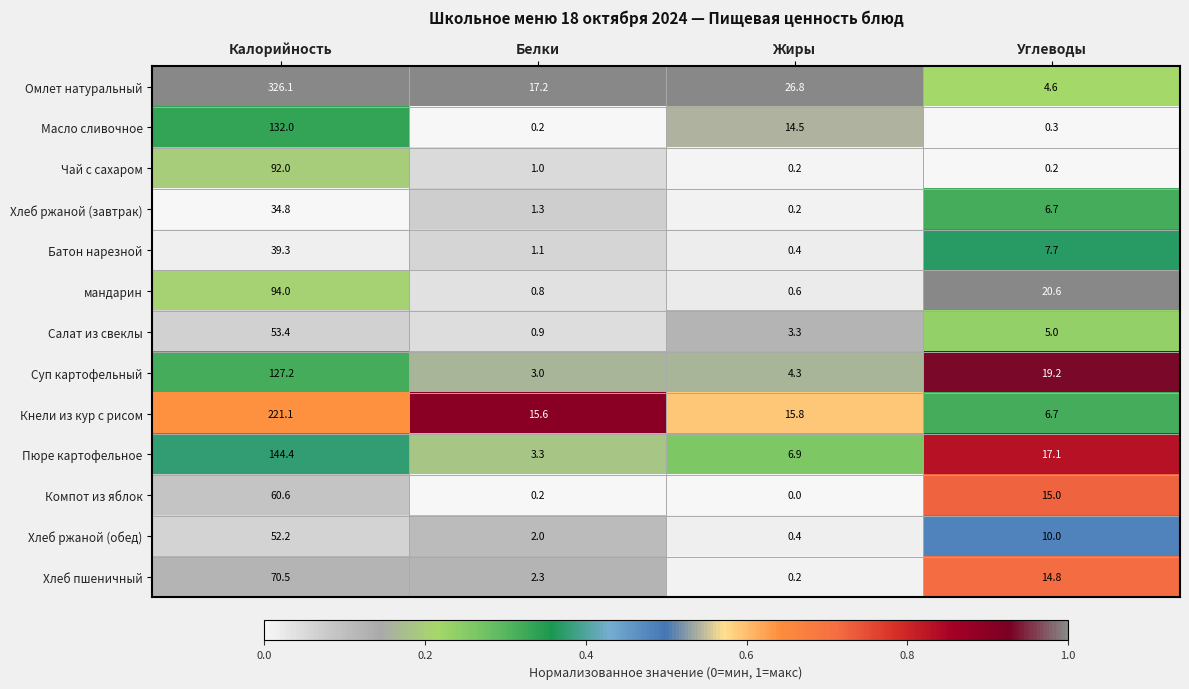

Rank the series at Калорийность from lowest to highest value.

Хлеб ржаной (завтрак), Батон нарезной, Хлеб ржаной (обед), Салат из свеклы, Компот из яблок, Хлеб пшеничный, Чай с сахаром, мандарин, Суп картофельный, Масло сливочное, Пюре картофельное, Кнели из кур с рисом, Омлет натуральный